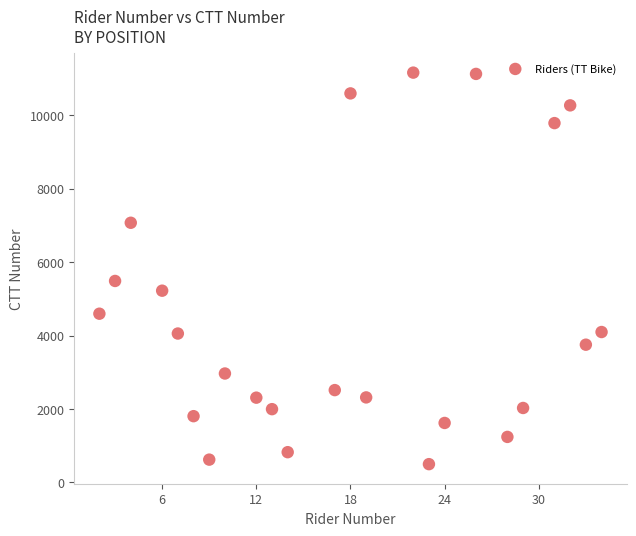

What is the range of Y values (max minus min)?

10665